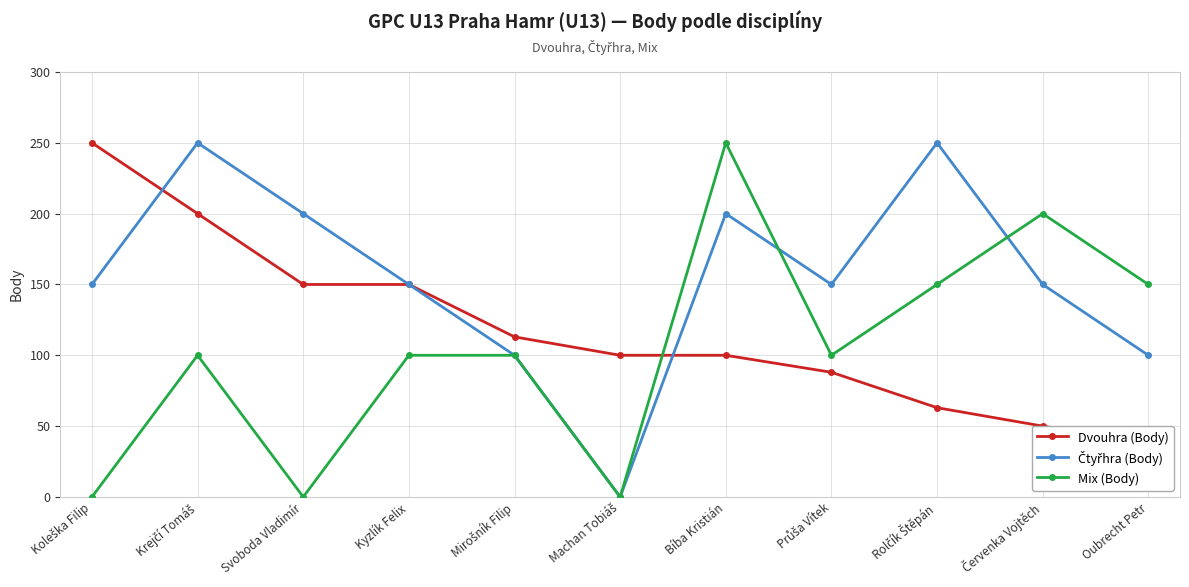

Which series ends up on top after the final intersection of Čtyřhra (Body) and Mix (Body)?

Mix (Body)